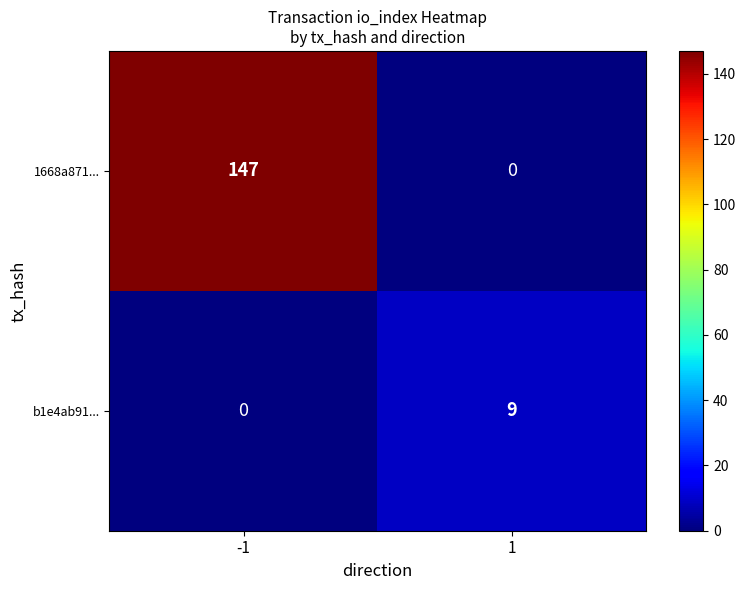

What is the difference between the maximum and minimum values in the b1e4ab91... series?

9